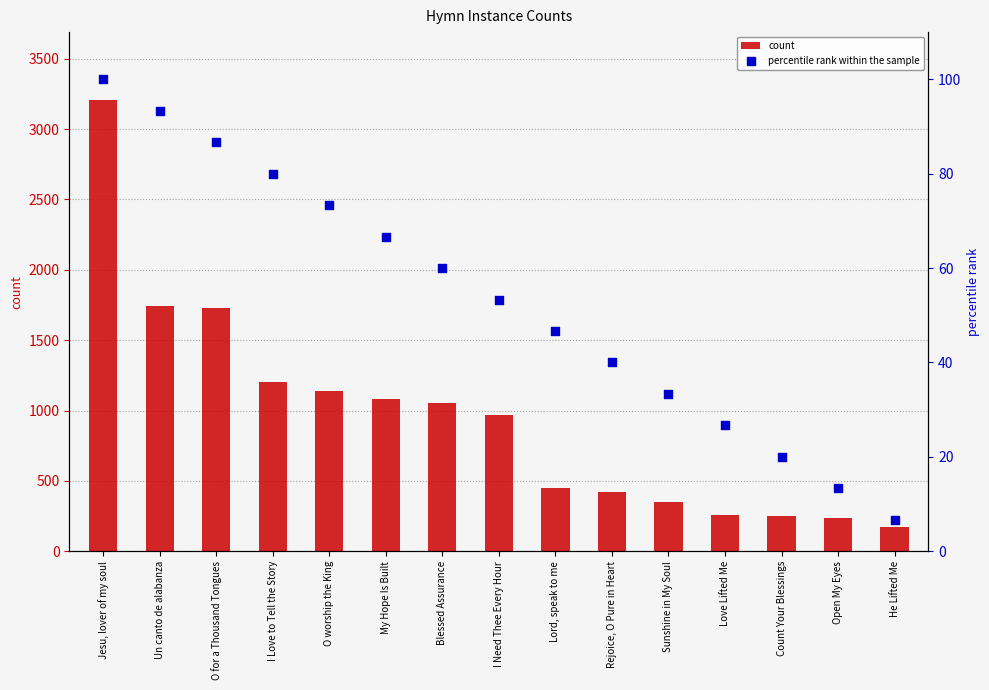

At which category is the sum across all series the highest?

Jesu, lover of my soul